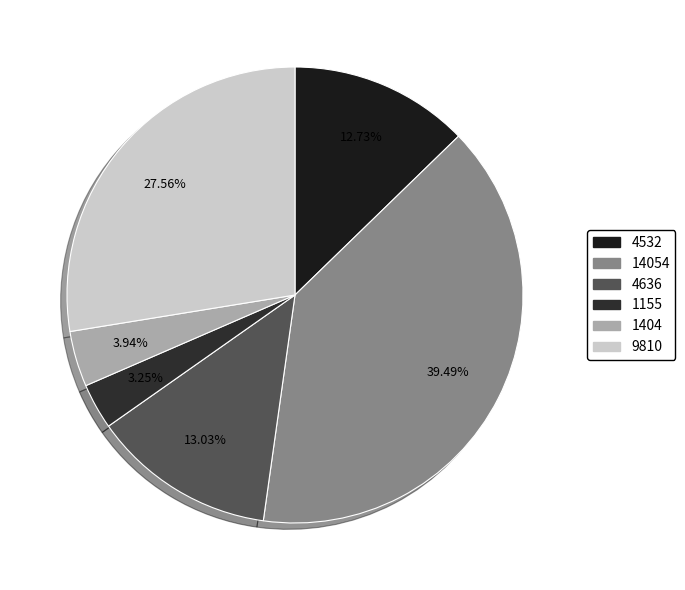

Is there a majority slice in this chart?

No